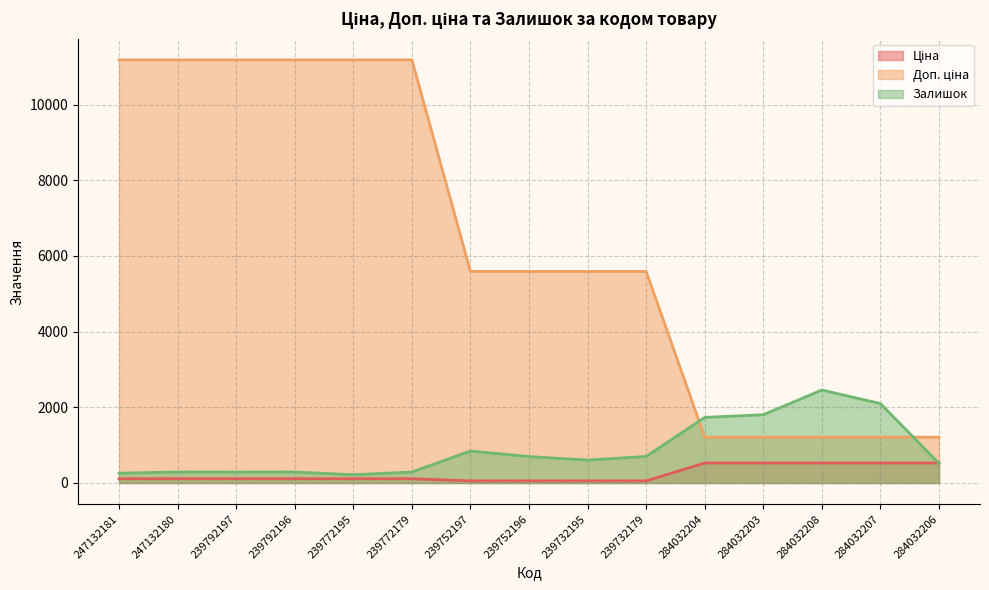

Which category has the highest value across all series?

247132181